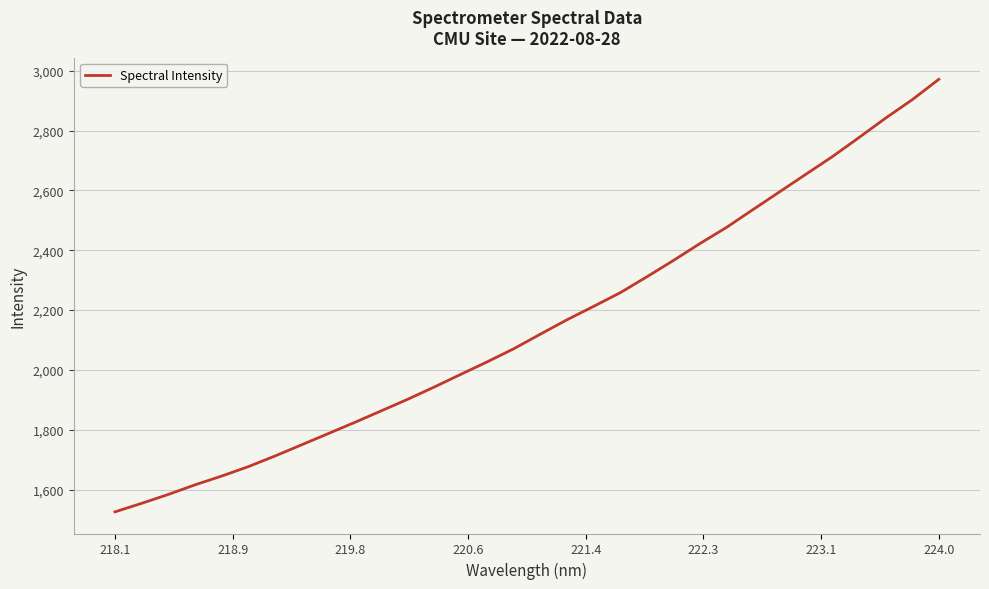

What is the minimum value shown in the chart?

1526.1